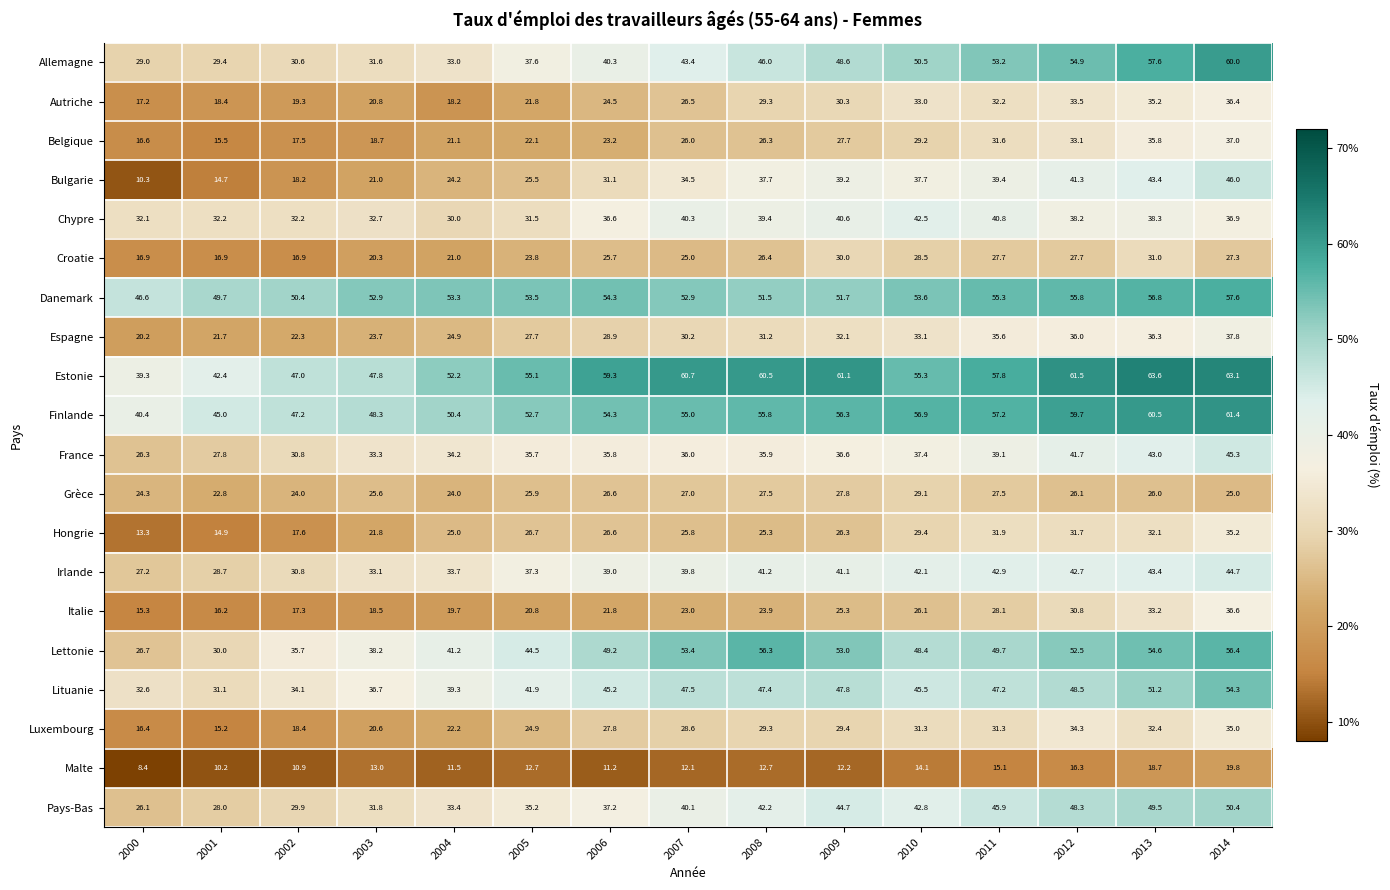

What is the total value across all series at 2005?

656.9